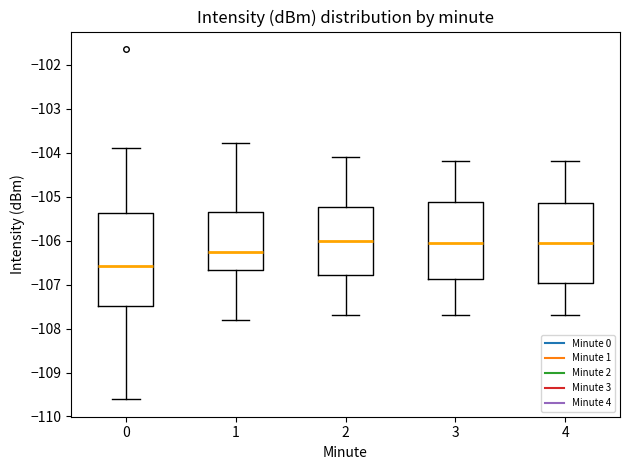

Reading left to right, read every box against the y-axis: the position of its median line, the range the box covers, and the ends of its whiskers. The values are not printed on the chart, so give them approximately, as read against the axis.

0: median -106.6, box -107.5 to -105.4, whiskers -109.6 to -103.9
1: median -106.2, box -106.7 to -105.3, whiskers -107.8 to -103.8
2: median -106.0, box -106.8 to -105.2, whiskers -107.7 to -104.1
3: median -106.0, box -106.9 to -105.1, whiskers -107.7 to -104.2
4: median -106.0, box -107.0 to -105.1, whiskers -107.7 to -104.2